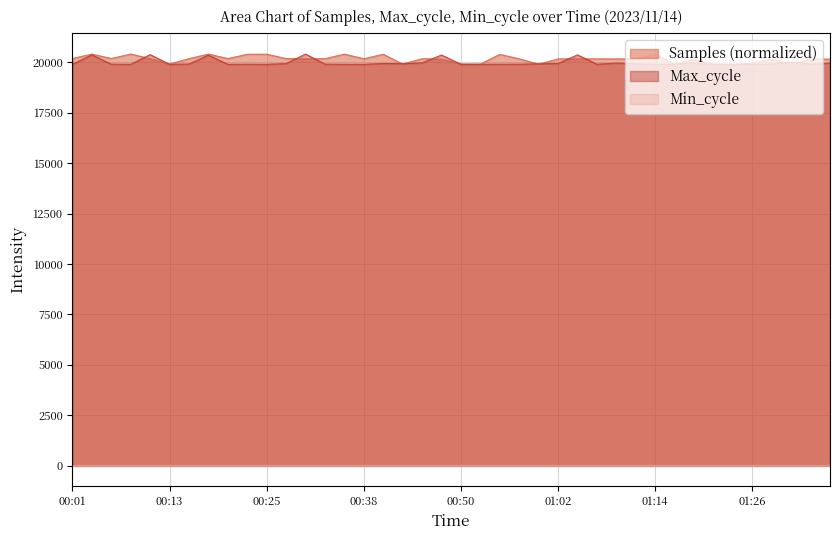

What is the difference between the Max_cycle values at 01:26 and 00:47?

458.0